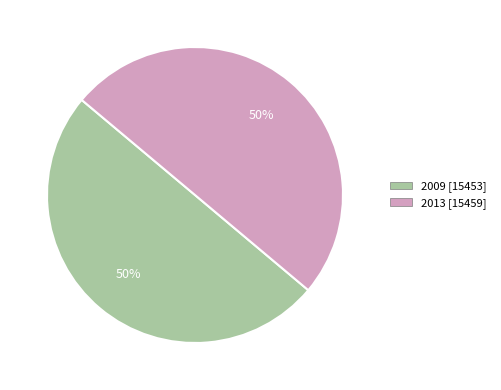

How many slices are in this pie chart?

2